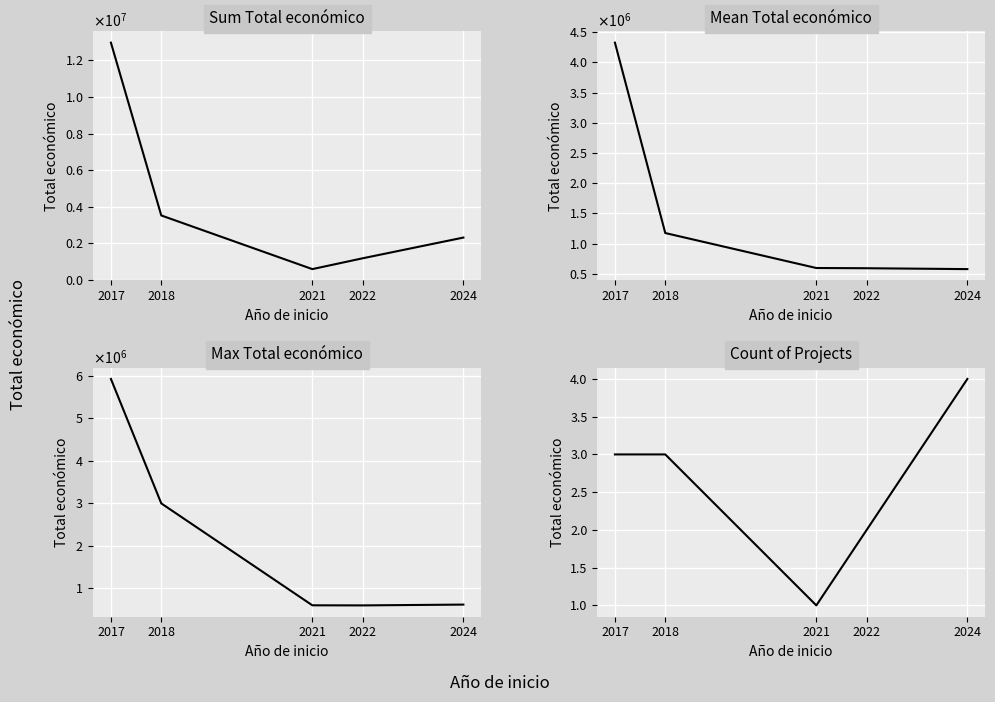

Where is Mean Total económico nearest to the value 2452493?

2018